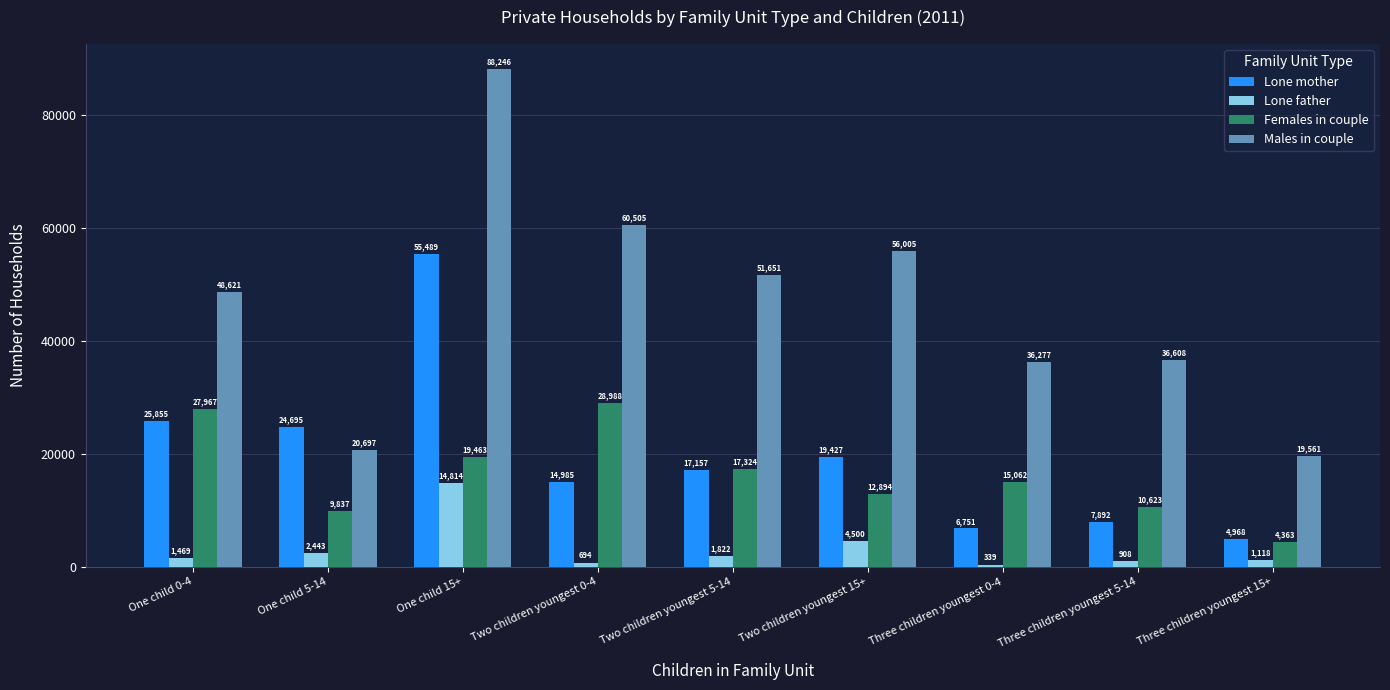

What is the spread (max minus min) of values at Three children youngest 15+?

18443